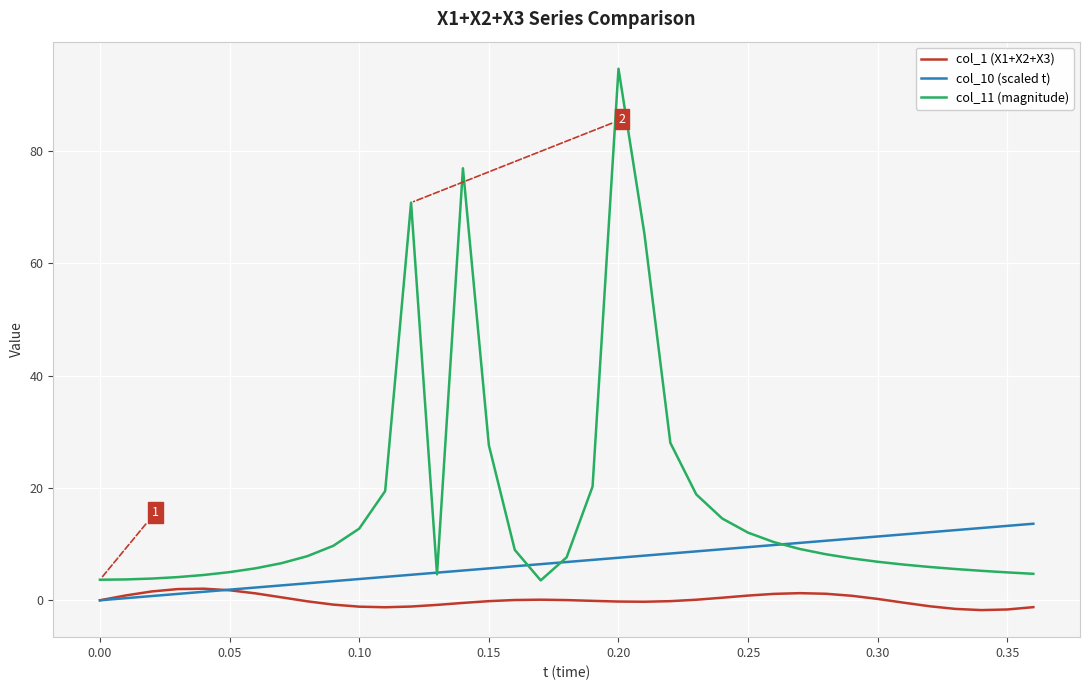

Rank the series by their average value, from highest to lowest.

col_11 (magnitude), col_10 (scaled t), col_1 (X1+X2+X3)